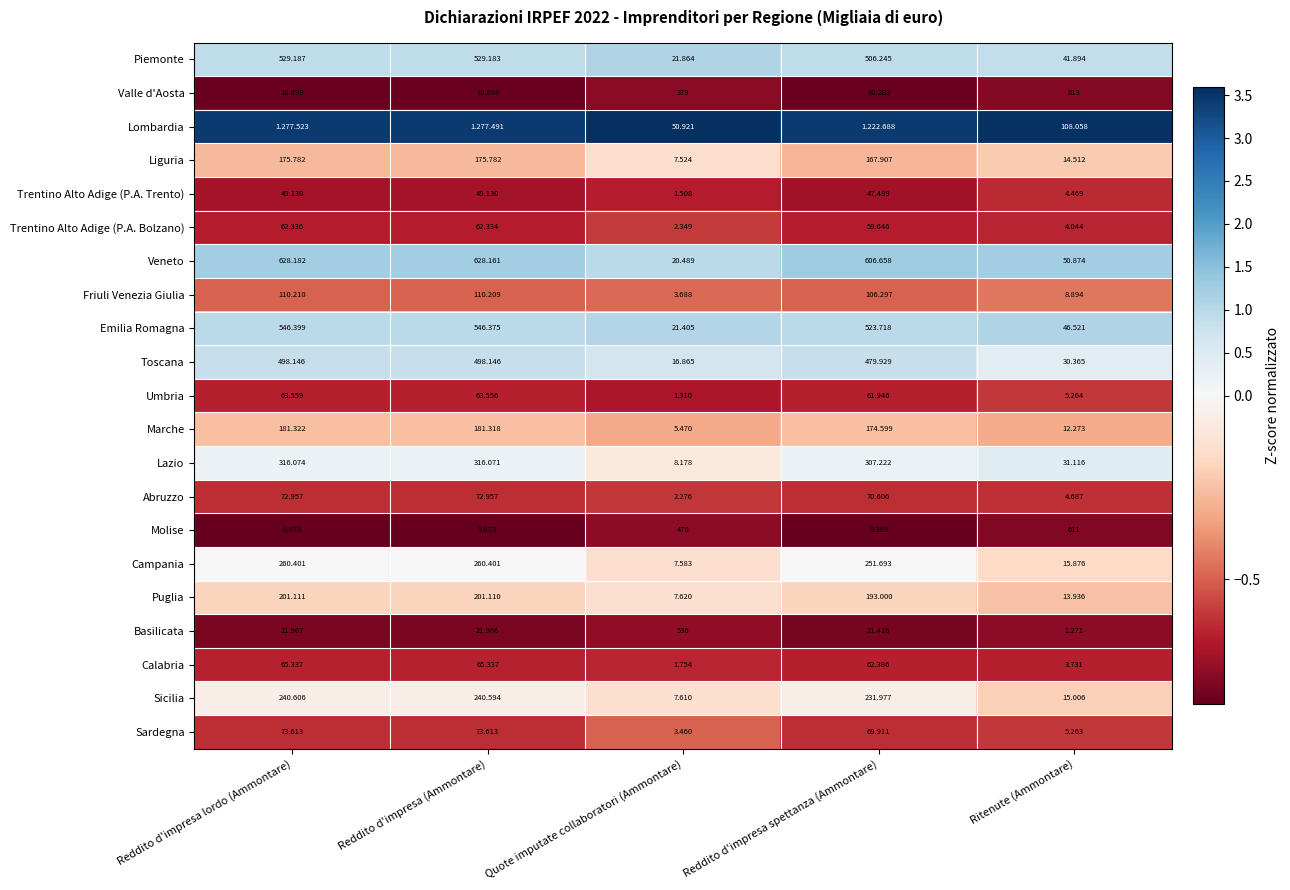

Is the value of Calabria at Reddito d'impresa (Ammontare) greater than the value of Molise at Reddito d'impresa spettanza (Ammontare)?

Yes